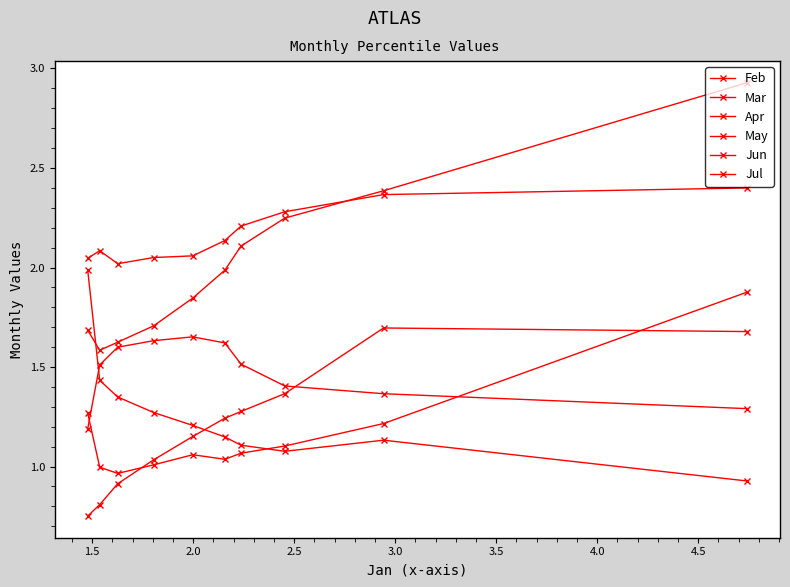

Which series has the largest total across all categories?

Jun